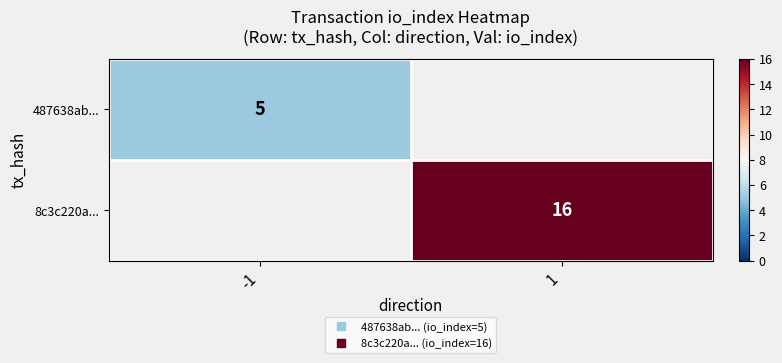

At how many categories does at least one series exceed 13?

1